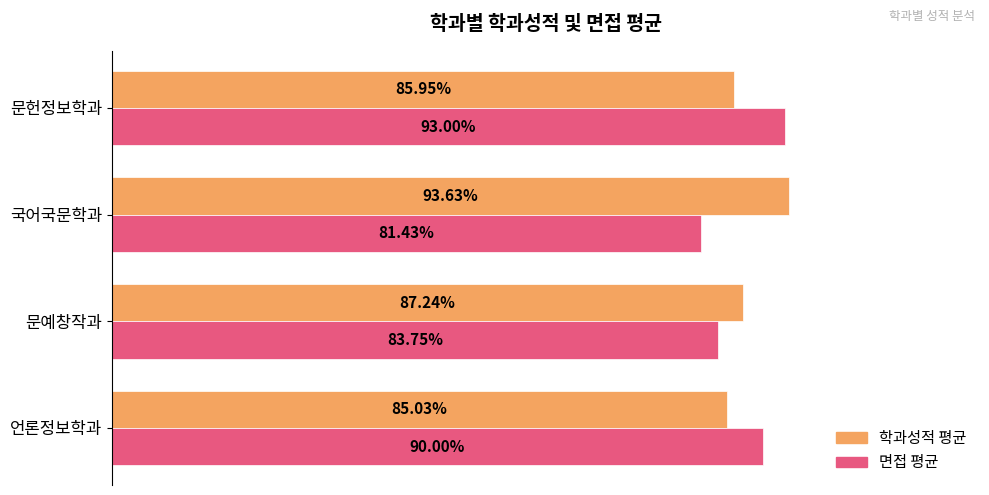

At which category does the chart reach its minimum across all series?

국어국문학과